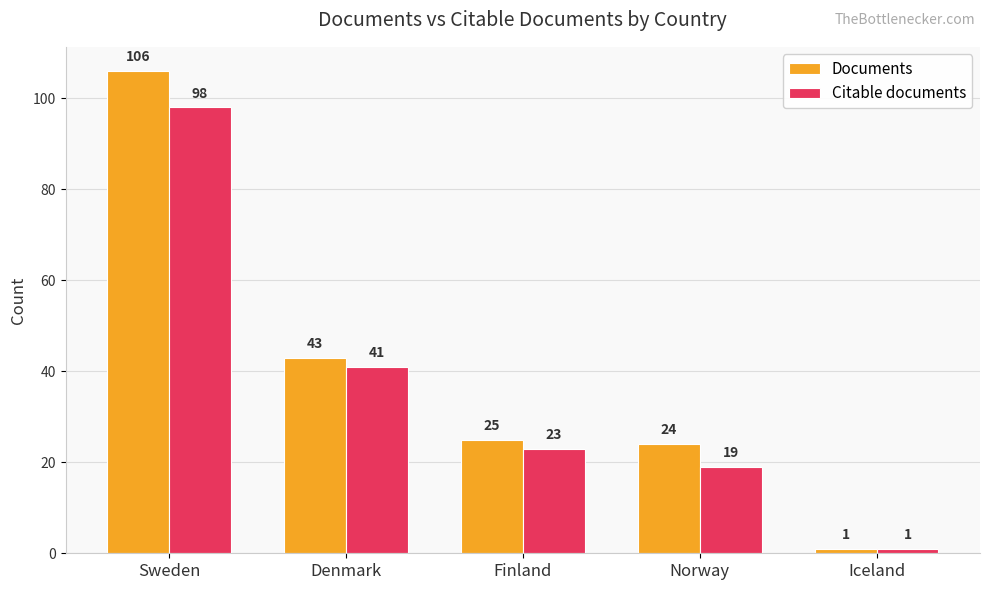

What is the label of the 5th bar from the right?

Sweden